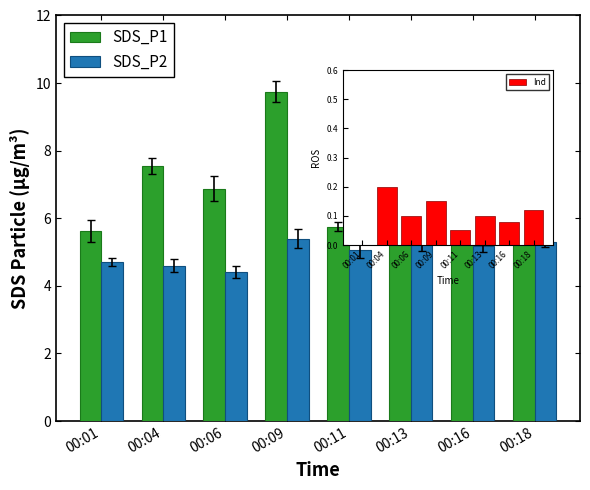

What are all the series names shown in the legend?

SDS_P1, SDS_P2, Ind